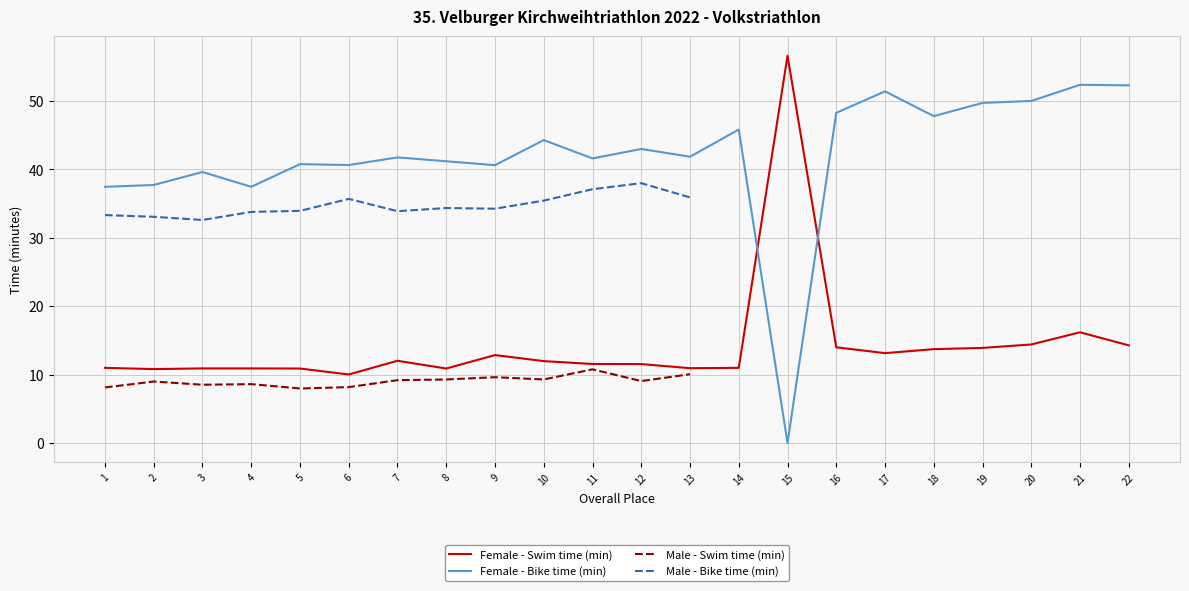

Between 6 and 19, which series saw the biggest shift?

Bike (min)